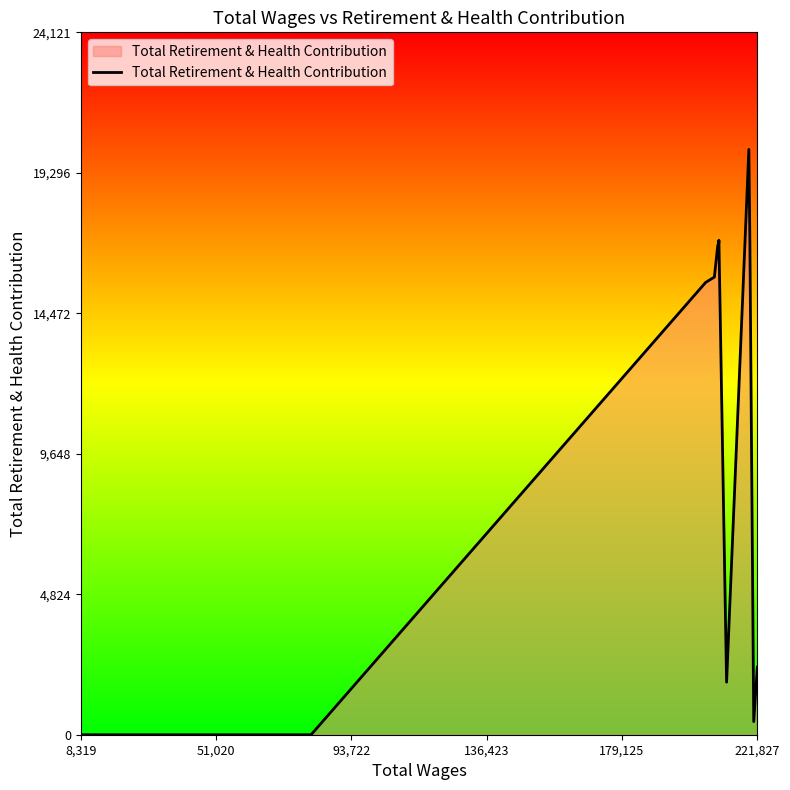

What is the greatest value displayed?

20101